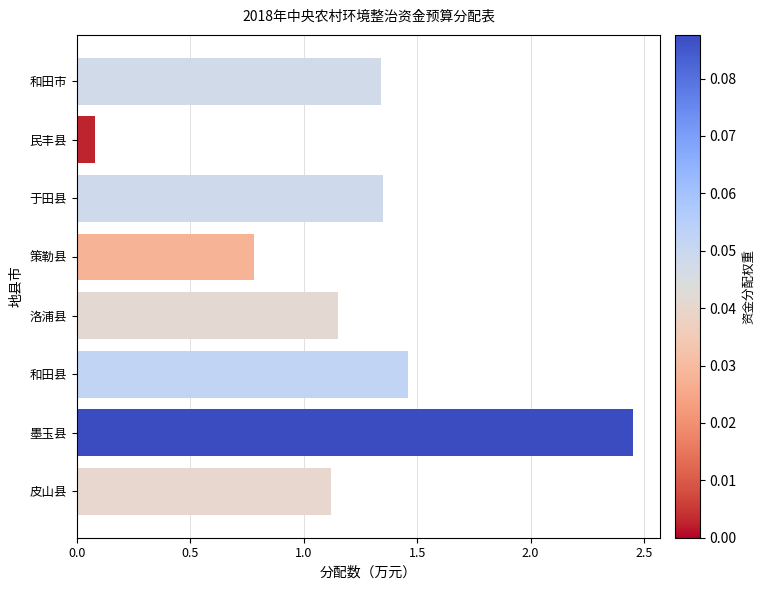

How many categories are shown in the chart?

8